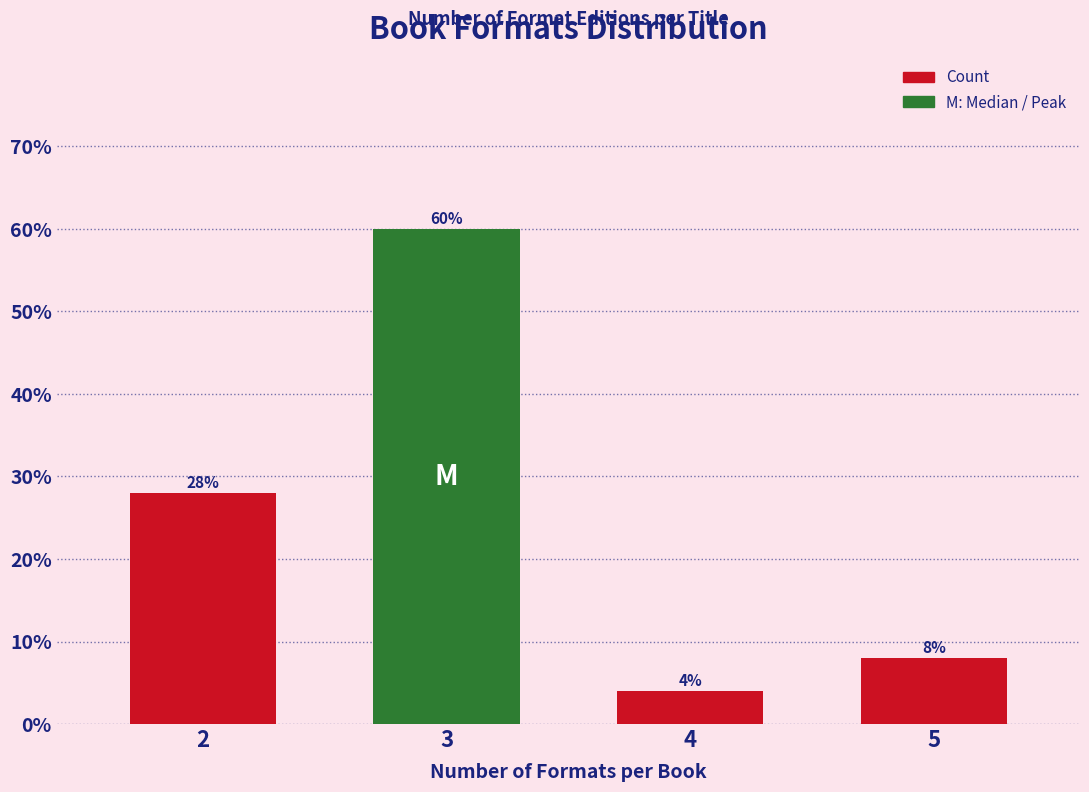

Reading left to right, extract all data points from this chart.

28.0	60.0	4.0	8.0